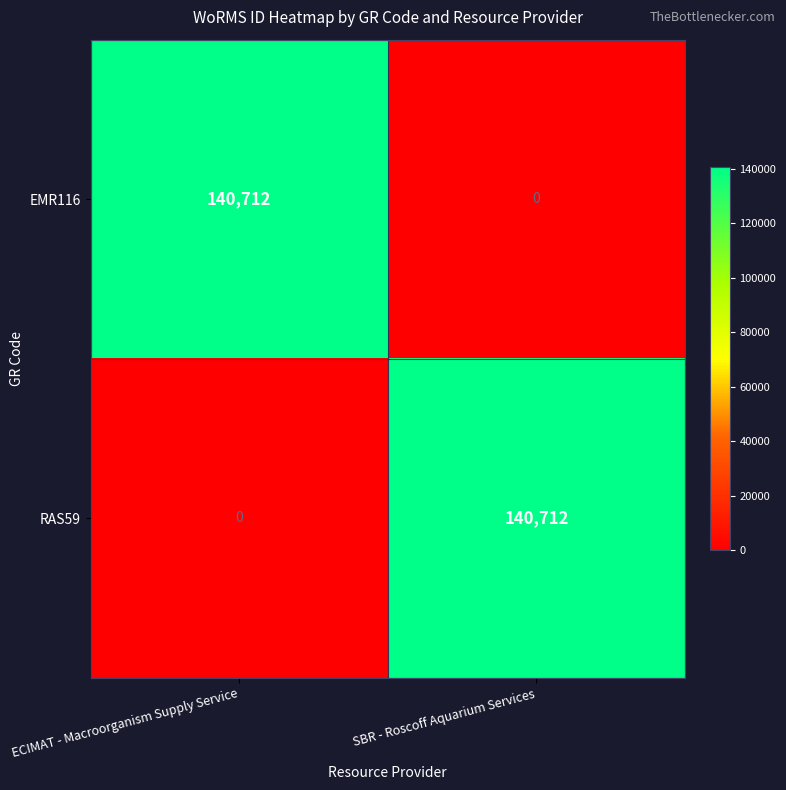

Rank the categories by EMR116 value from lowest to highest.

SBR - Roscoff Aquarium Services, ECIMAT - Macroorganism Supply Service